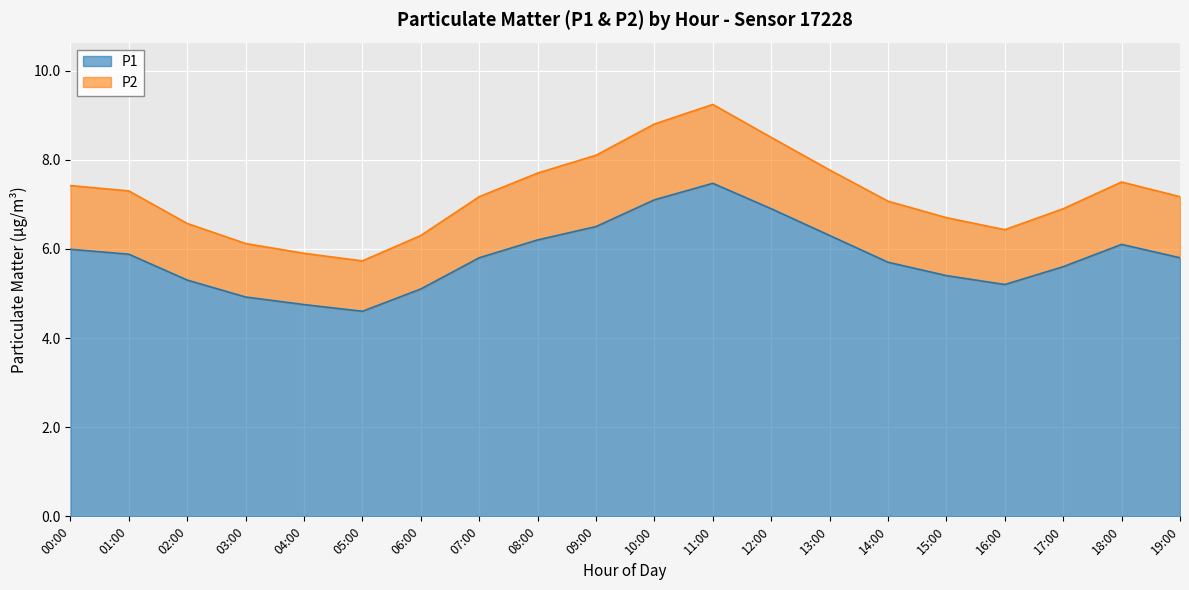

Which series changed the most between 03:00 and 09:00?

P2